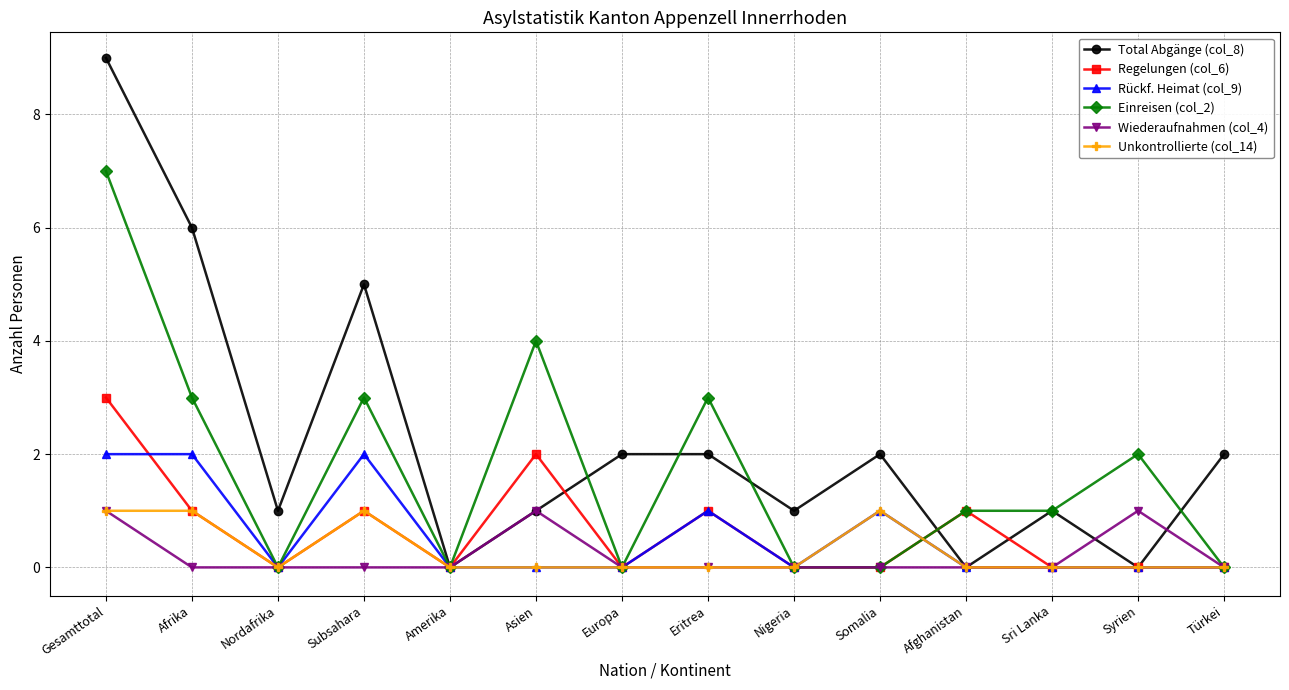

How many lines are shown in the chart?

6